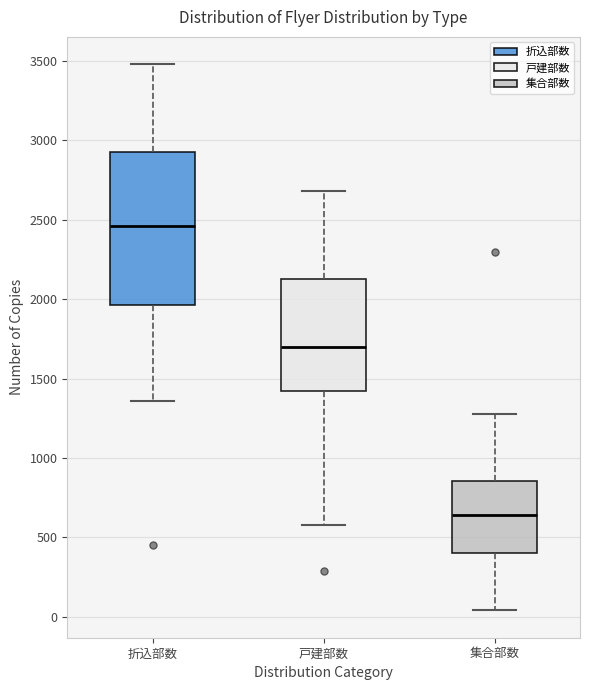

Which box's median line is the highest?

折込部数